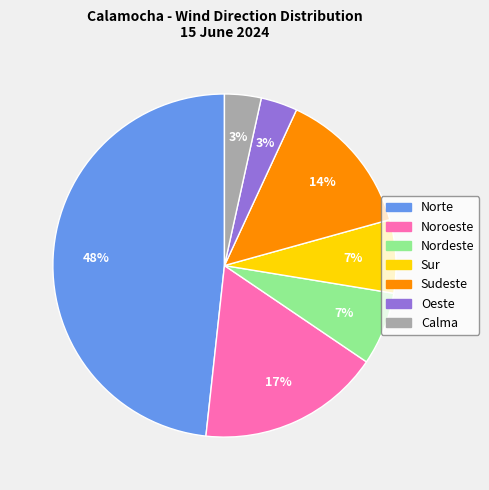

Does Sudeste represent more than half of the total?

No